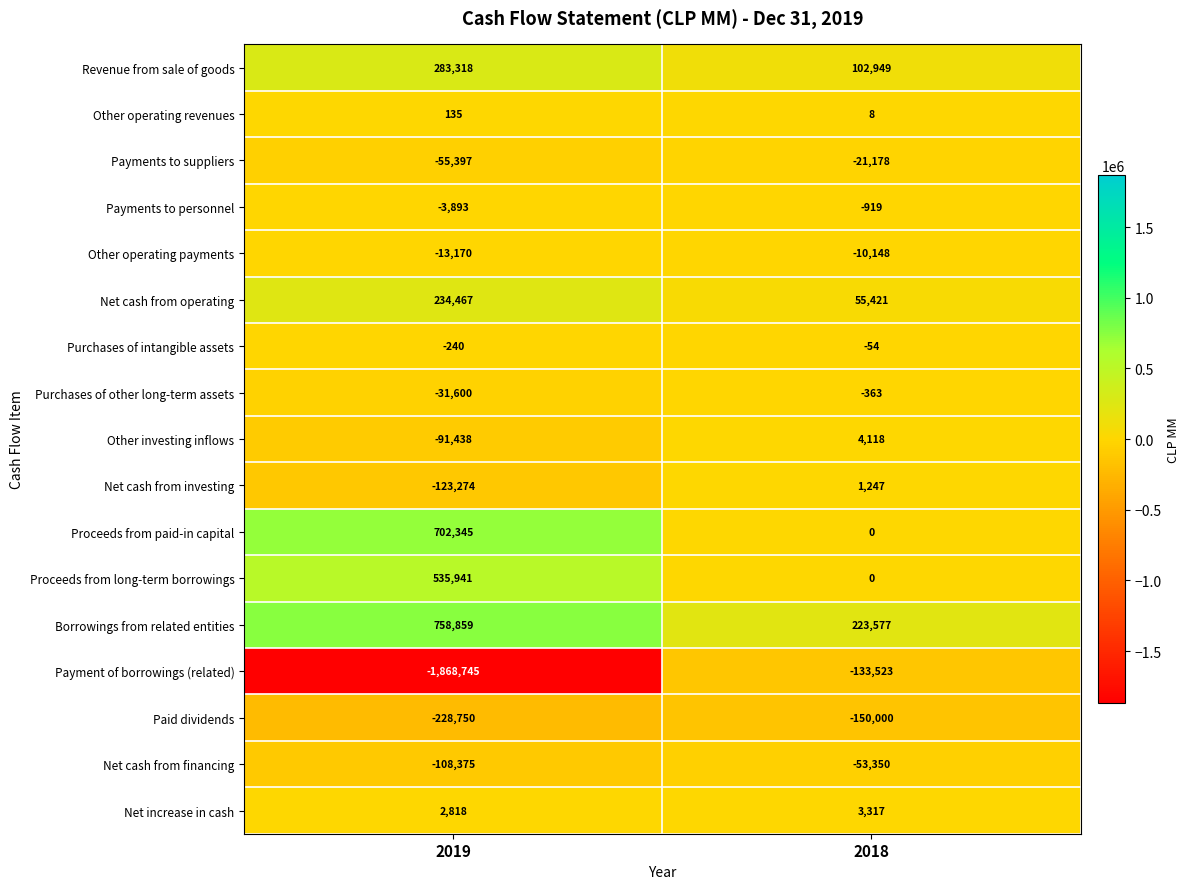

List the series in order of their peak value, highest first.

Borrowings from related entities, Proceeds from paid-in capital, Proceeds from long-term borrowings, Revenue from sale of goods, Net cash from operating, Other investing inflows, Net increase in cash, Net cash from investing, Other operating revenues, Purchases of intangible assets, Purchases of other long-term assets, Payments to personnel, Other operating payments, Payments to suppliers, Net cash from financing, Payment of borrowings (related), Paid dividends